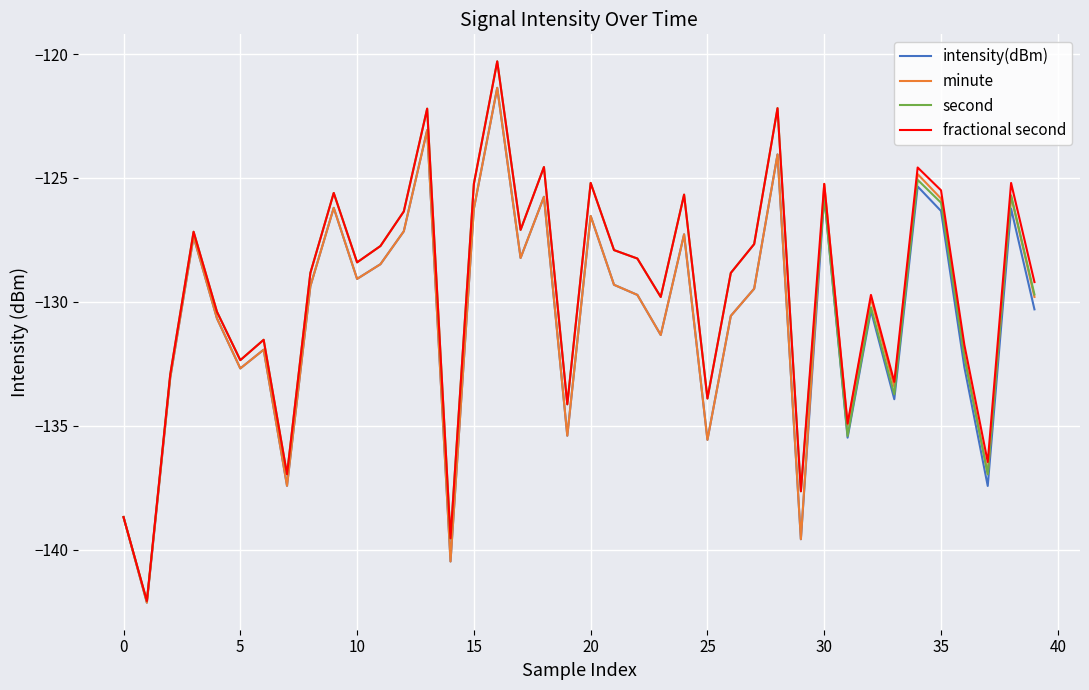

How many interior local valleys does the second series have?

13